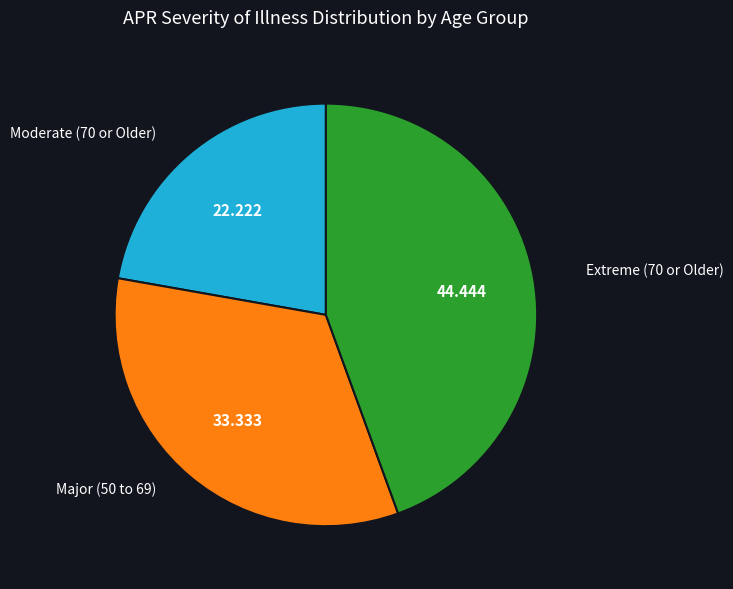

Does any single category account for the majority?

No